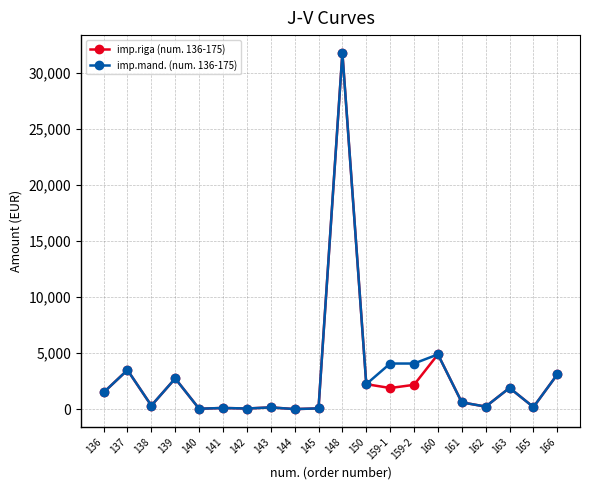

At which category is the sum across all series the highest?

148